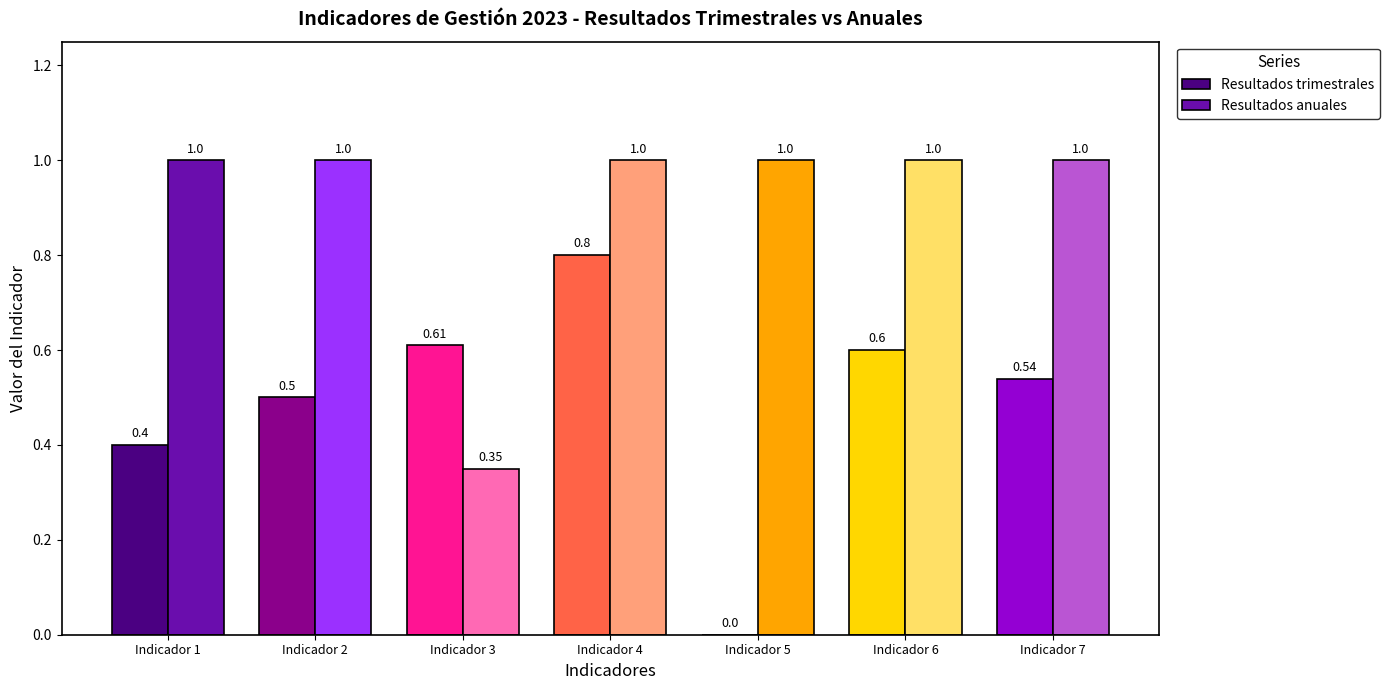

Which series has the largest total across all categories?

Resultados anuales